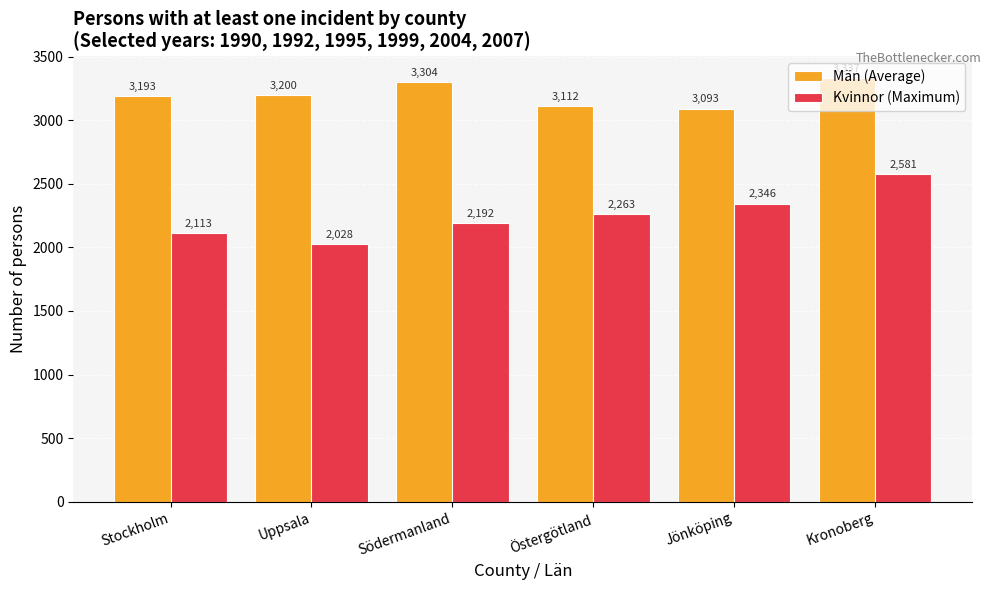

Rank the categories by Kvinnor (Maximum) value from lowest to highest.

Uppsala, Stockholm, Södermanland, Östergötland, Jönköping, Kronoberg